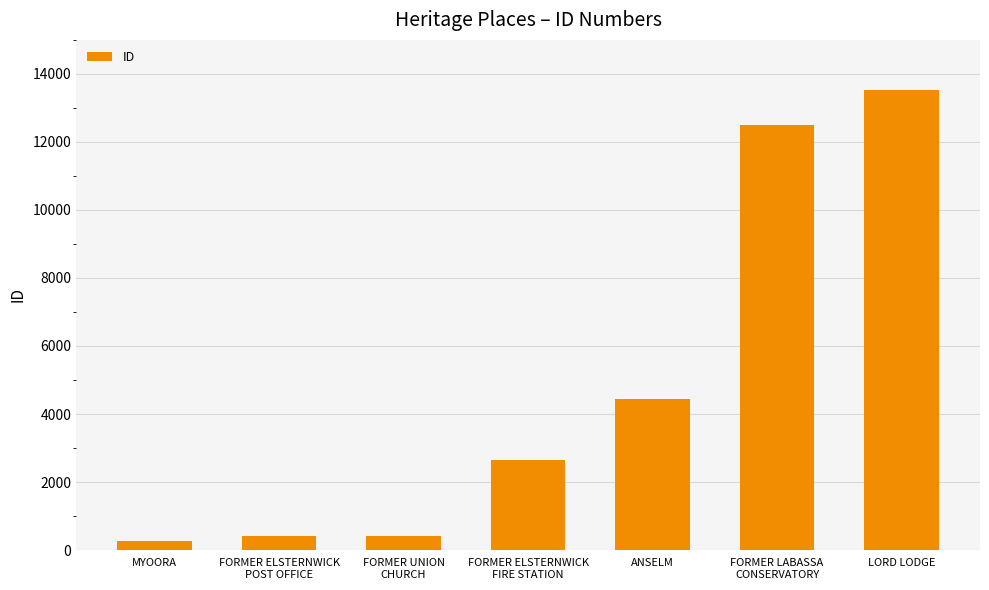

What is the maximum value shown in the chart?

13532